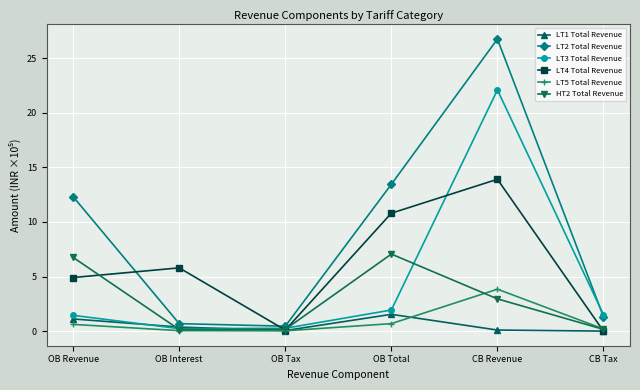

What are all the series names shown in the legend?

LT1 Total Revenue, LT2 Total Revenue, LT3 Total Revenue, LT4 Total Revenue, LT5 Total Revenue, HT2 Total Revenue